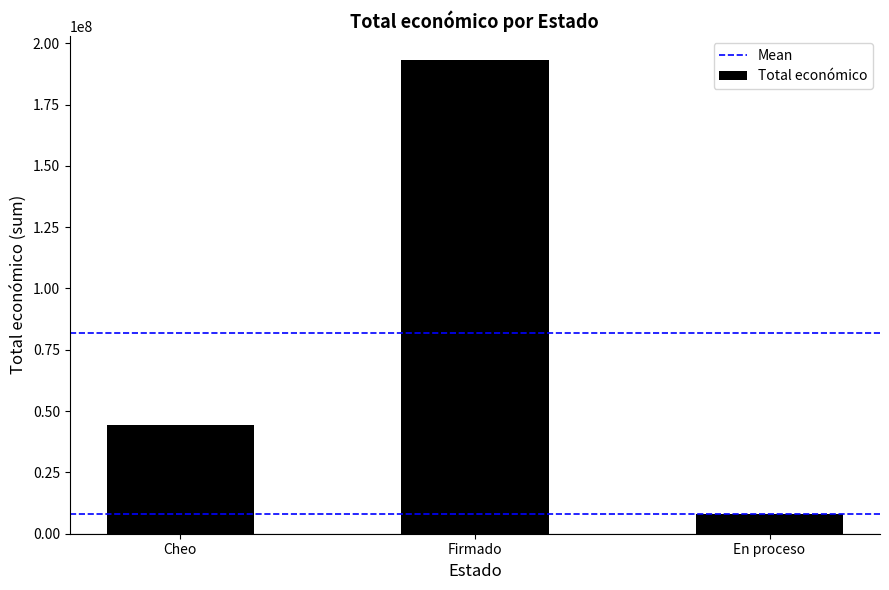

What is the approximate value at En proceso?

8077605.4